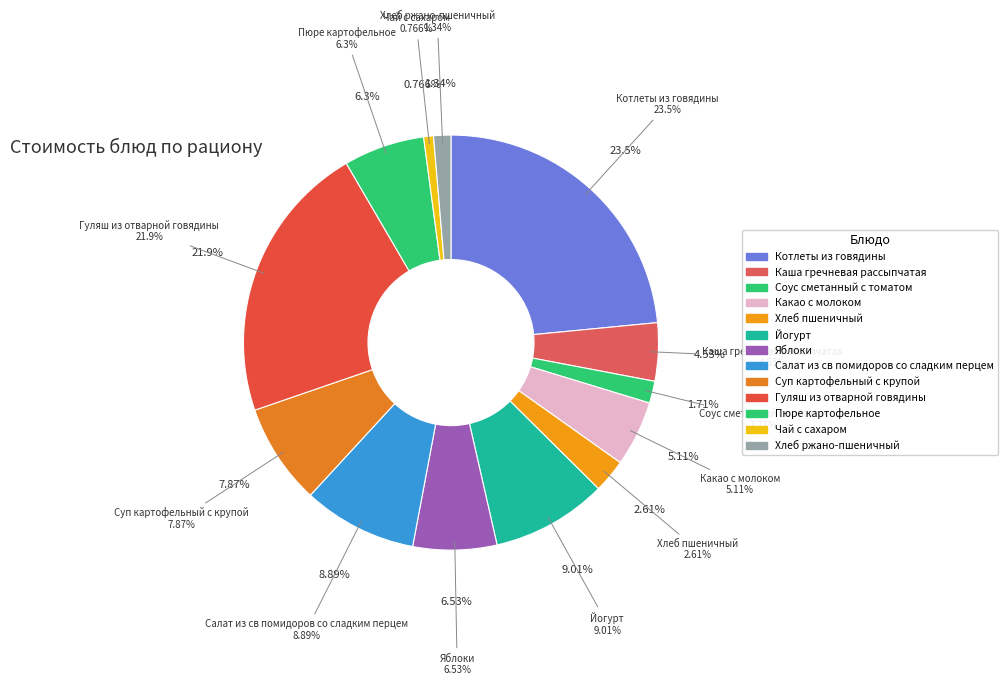

Approximately how many times larger is the value at Суп картофельный с крупой compared to Каша гречневая рассыпчатая?

1.7